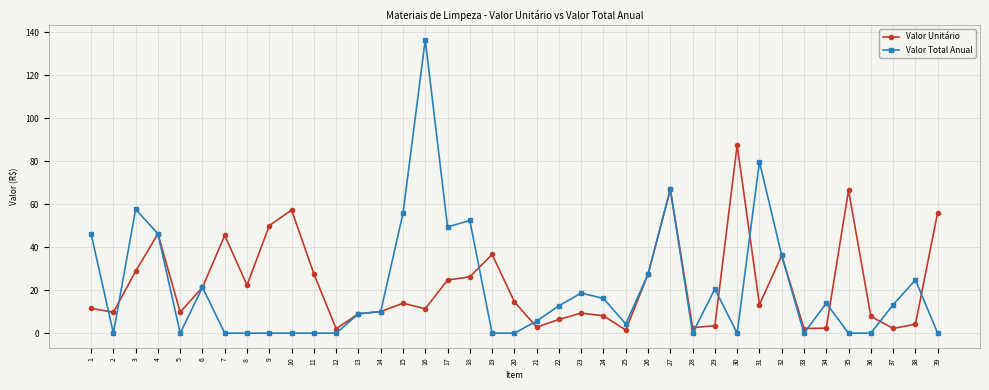

True or false: Valor Total Anual and Valor Unitário intersect in this chart.

True